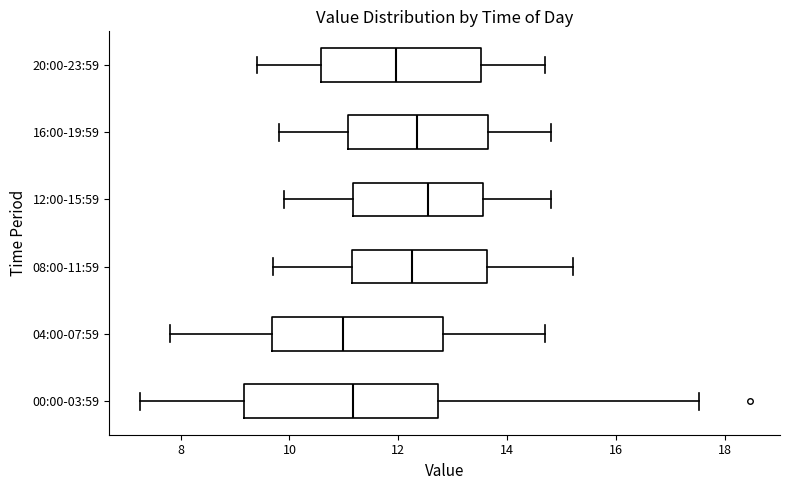

Which box is the widest, from its left edge to its right edge?

00:00-03:59